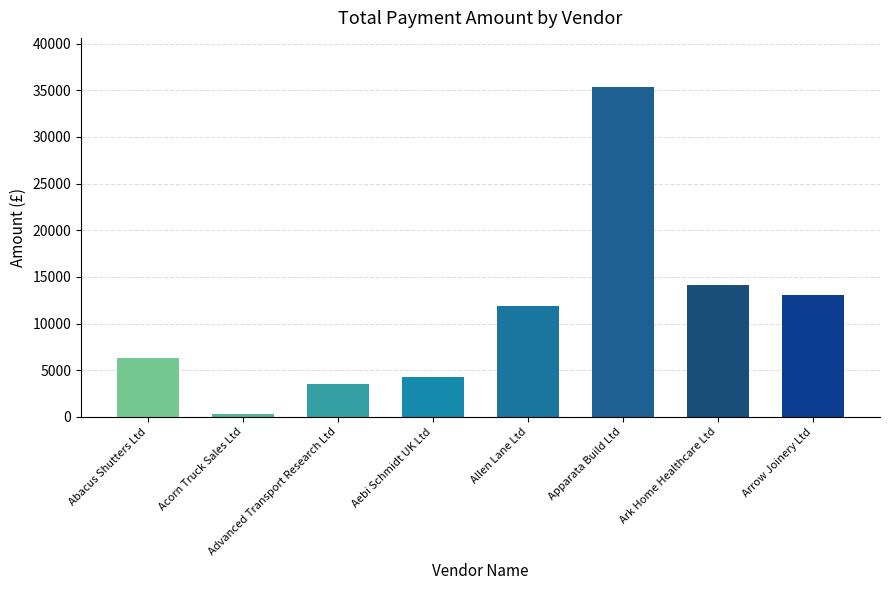

What is the label of the 7th bar from the right?

Acorn Truck Sales Ltd